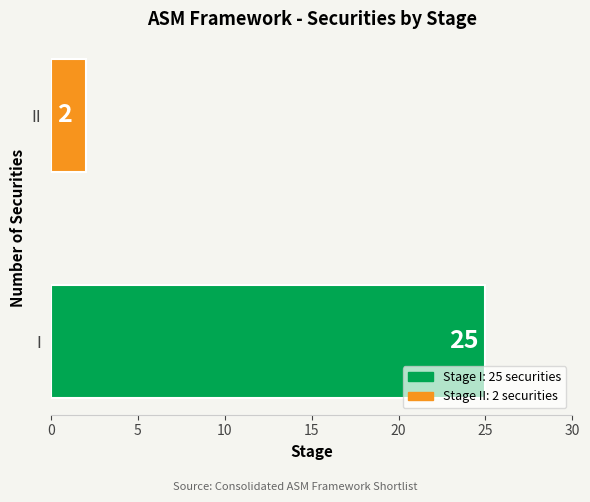

Does the chart contain stacked bars?

No